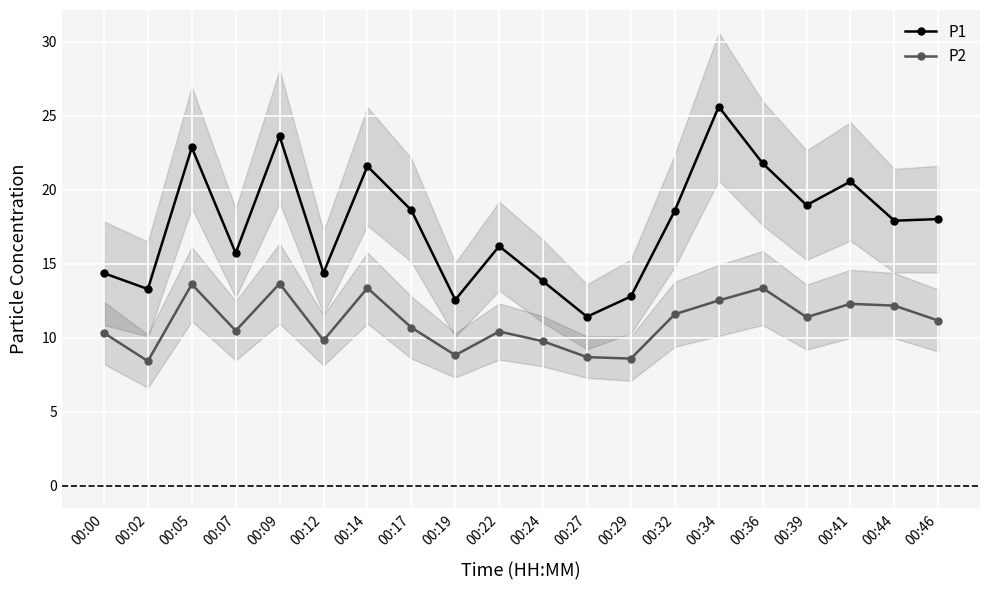

How many data points in P1 are above 18?

10